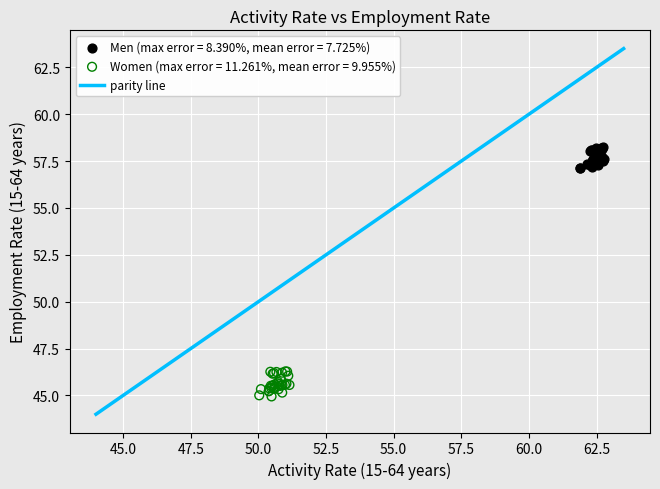

Which series reaches the maximum Y coordinate?

Men (max error = 8.390%, mean error = 7.725%)